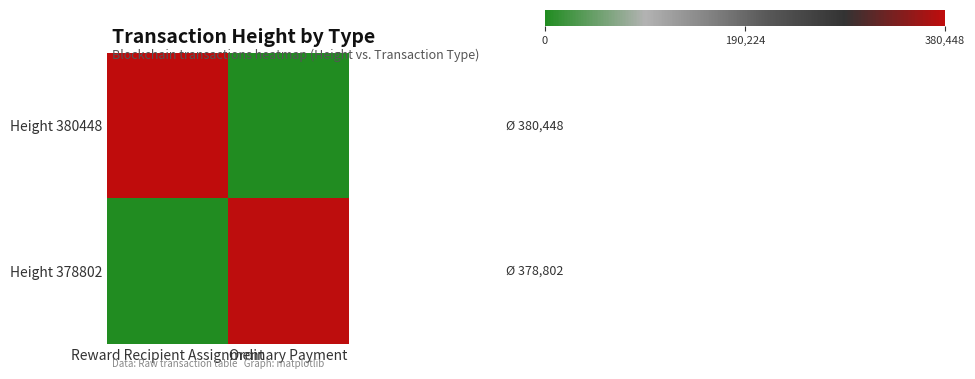

Rank the series by their maximum value, from lowest to highest.

Height 378802, Height 380448